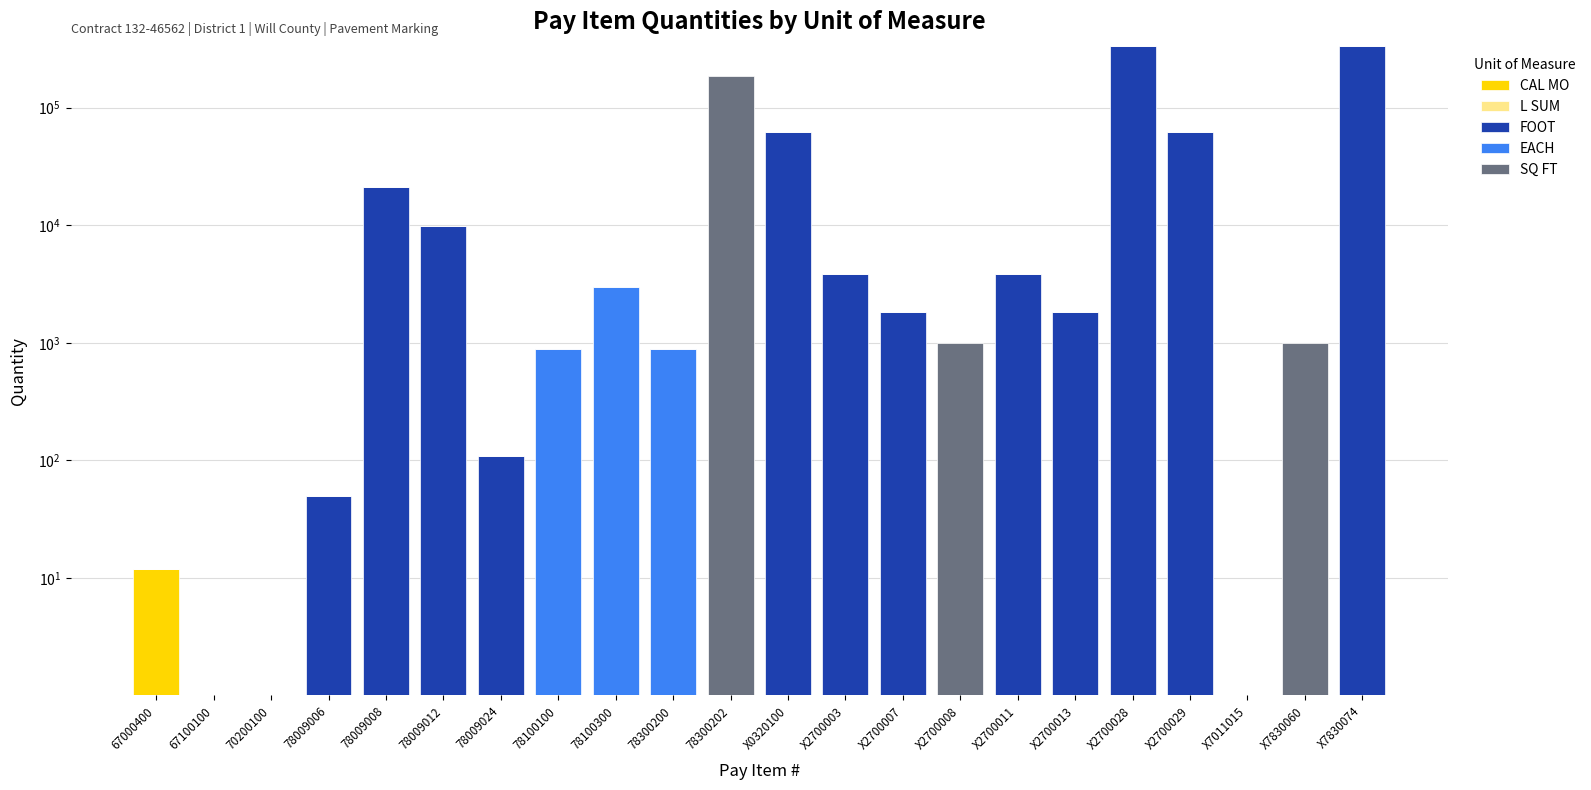

How many data points in FOOT are less than 109?

11